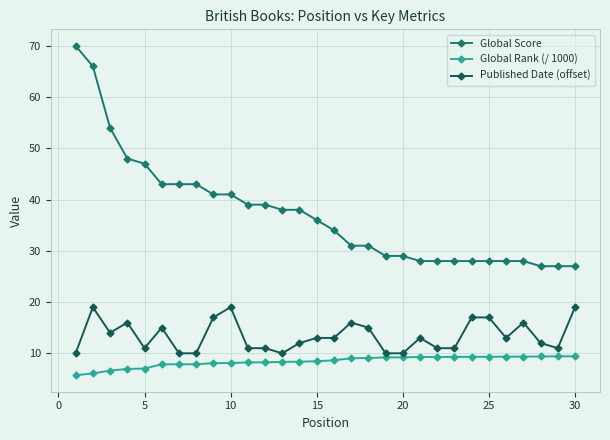

Which series has the largest range (max minus min)?

Global Score